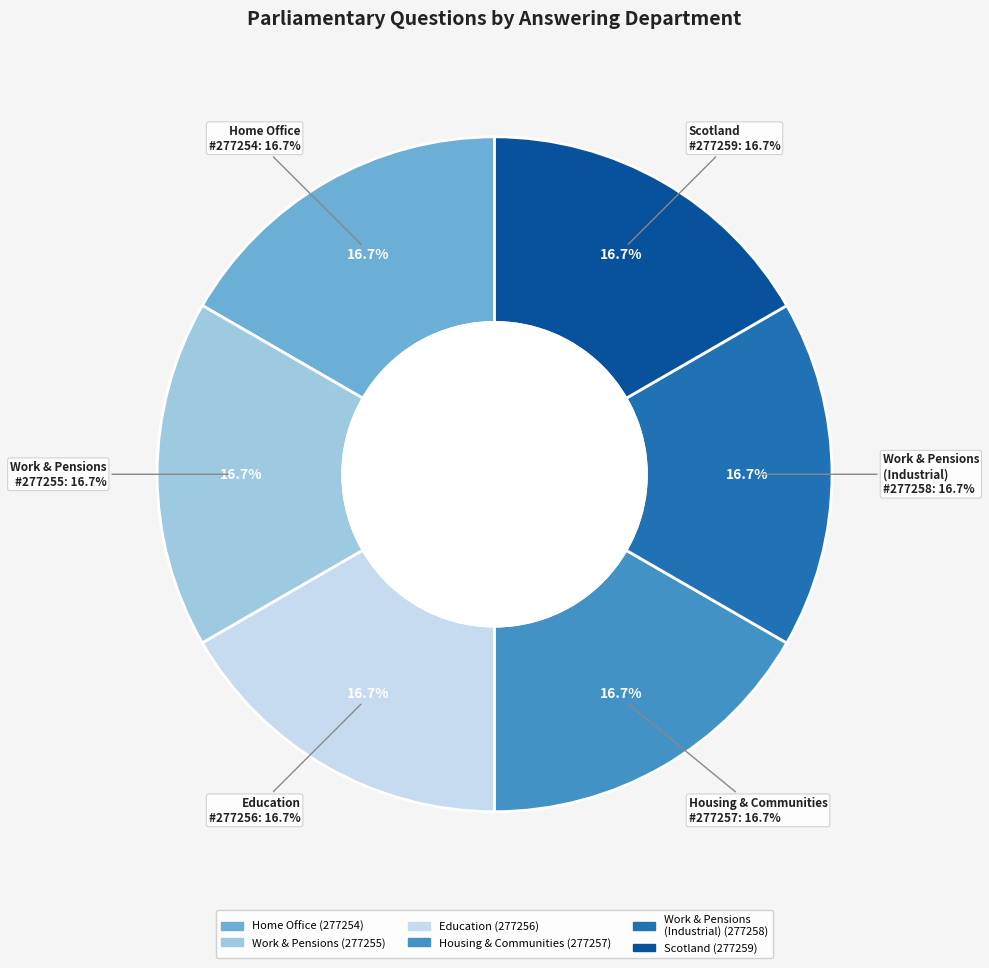

To the nearest percent, what is the combined percentage of Work and Pensions (Industrial Accidents) and Home Office?

33%